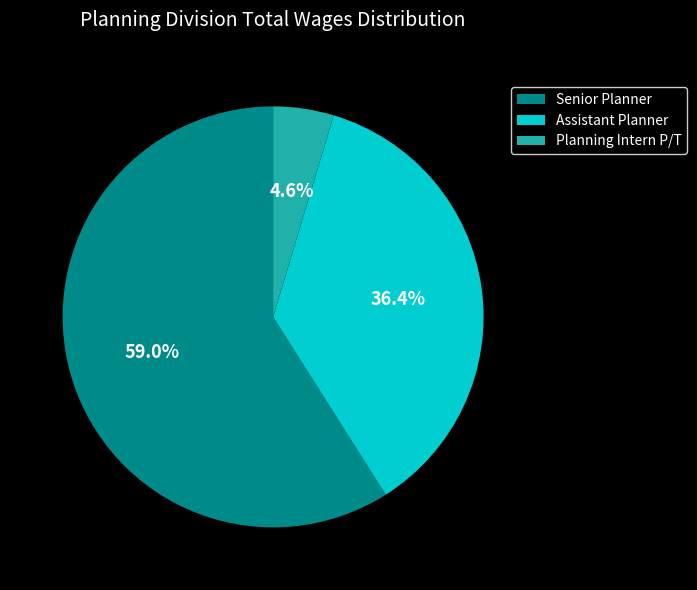

Which has a higher value, Planning Intern P/T or Assistant Planner?

Assistant Planner